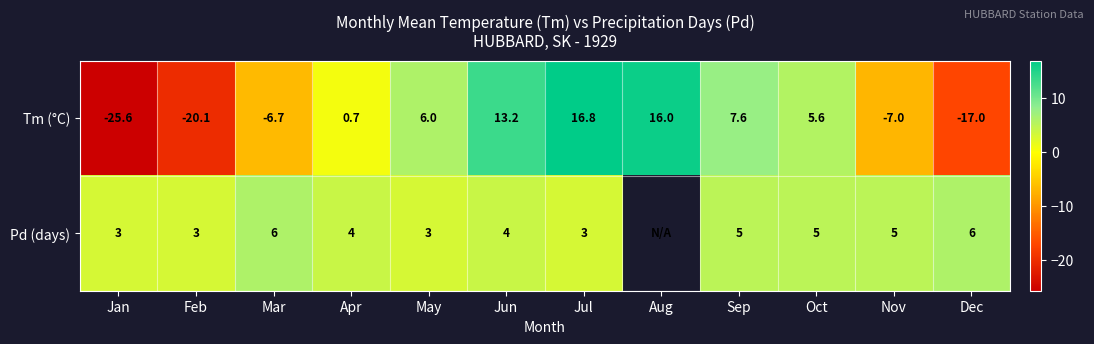

How many data points in Tm (°C) are above 5?

6